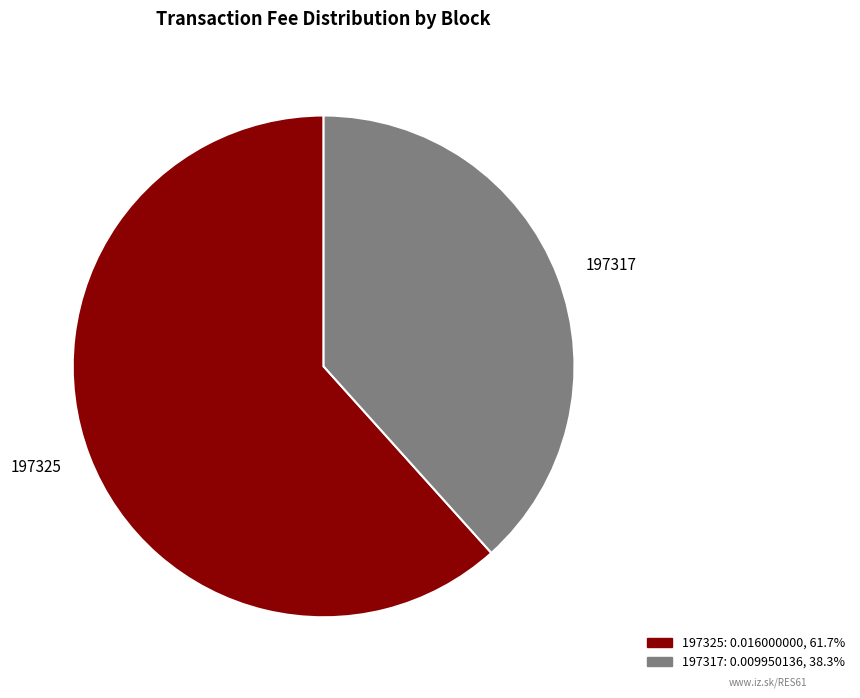

Combined, do 197317 and 197325 account for over 50%?

Yes